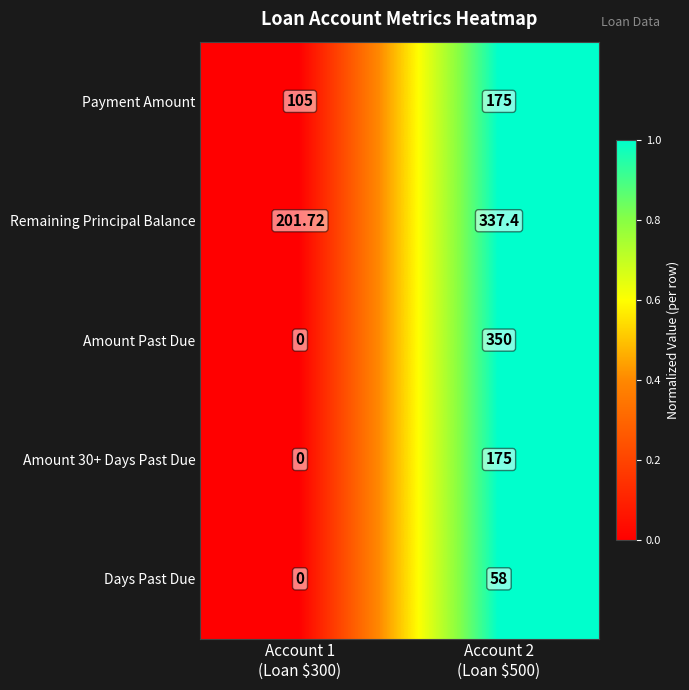

Which series has the largest range (max minus min)?

Amount Past Due